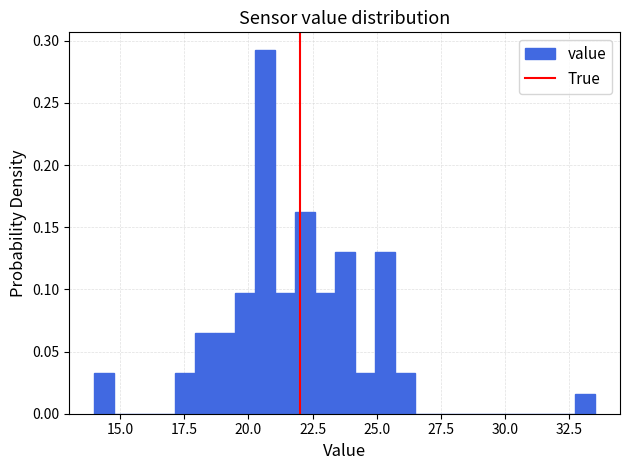

Read against the x-axis, roughly where is the centre of the tallest bar?

20.5